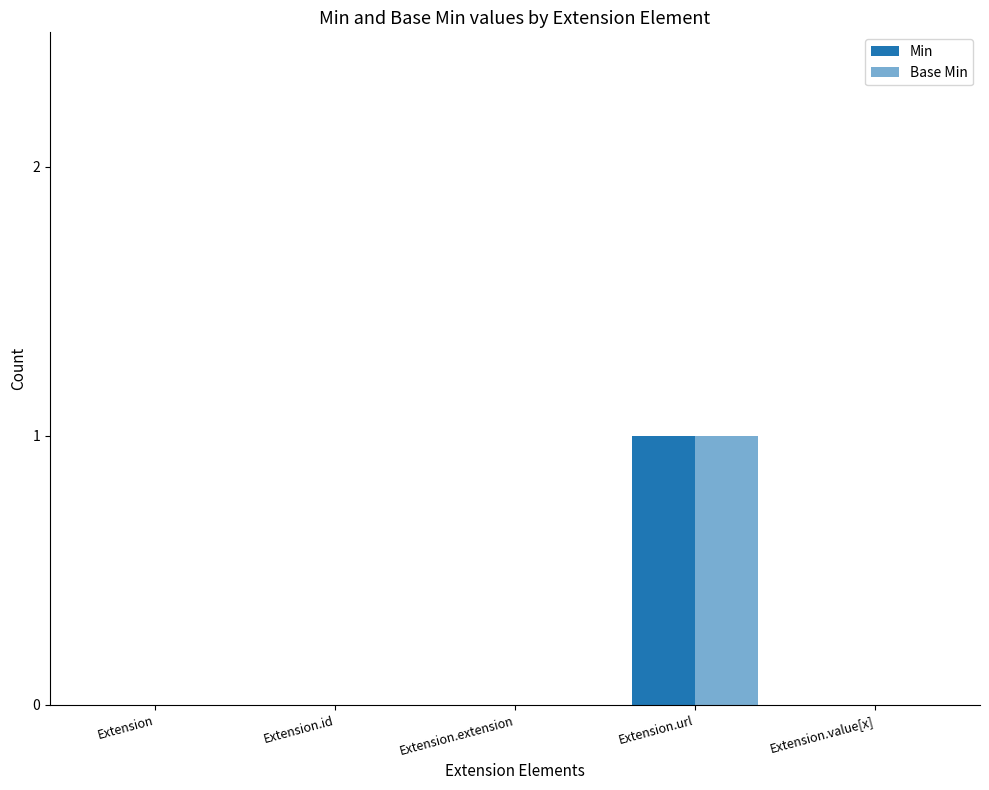

How many groups of bars are there?

5